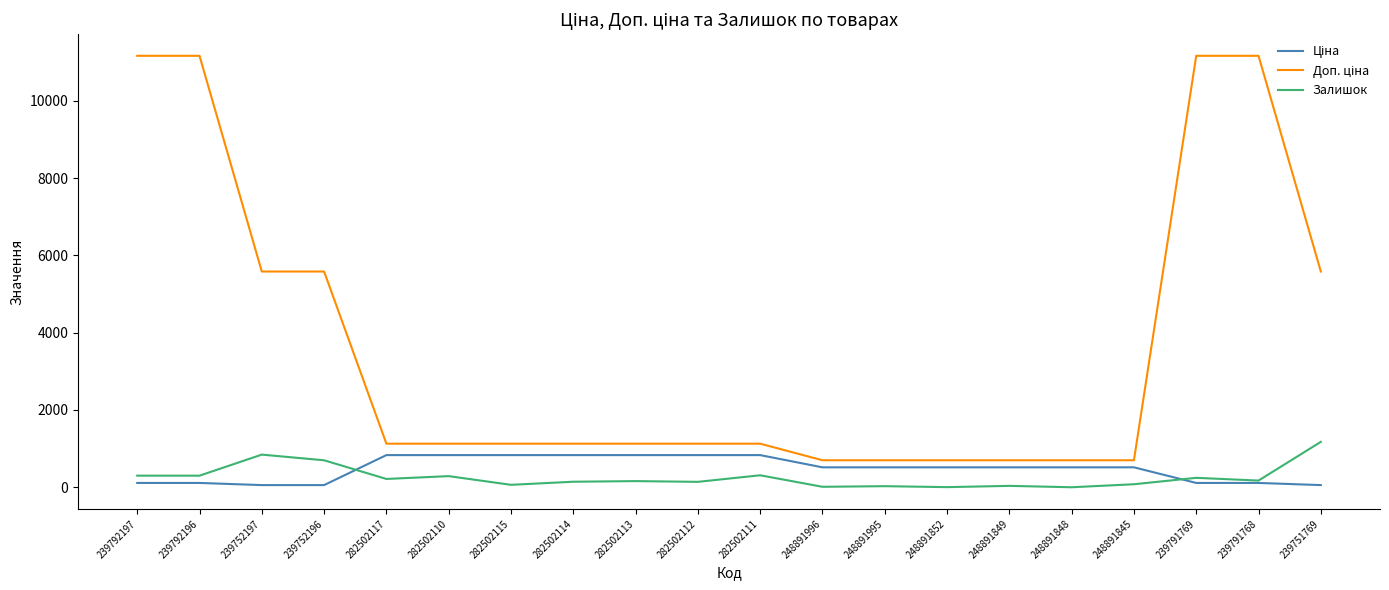

The Залишок series shows 300.0 at 239792196. True or false?

True